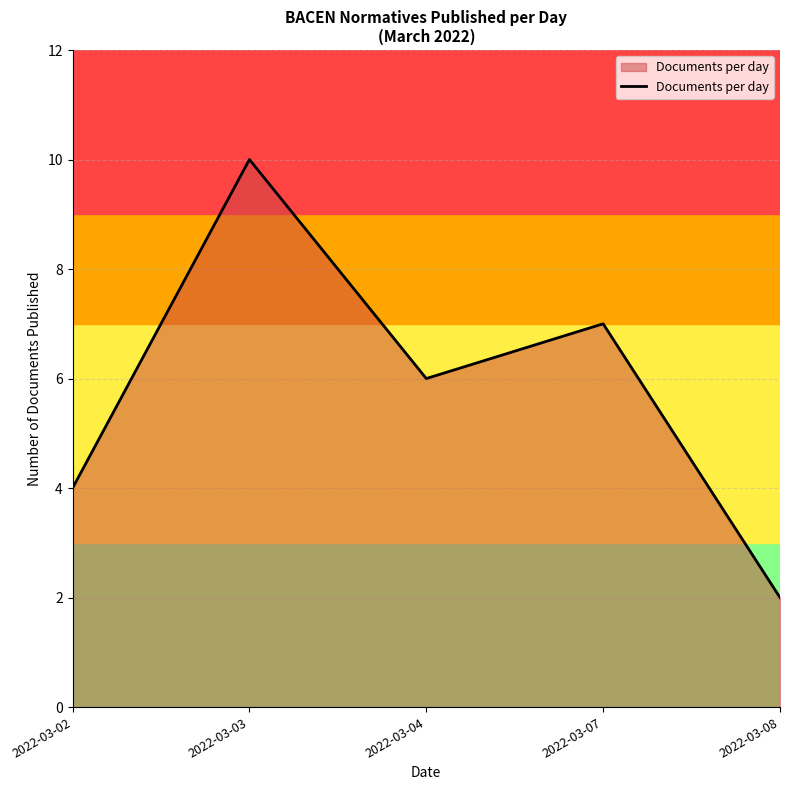

List the labels in order of value, largest first.

2022-03-03, 2022-03-07, 2022-03-04, 2022-03-02, 2022-03-08